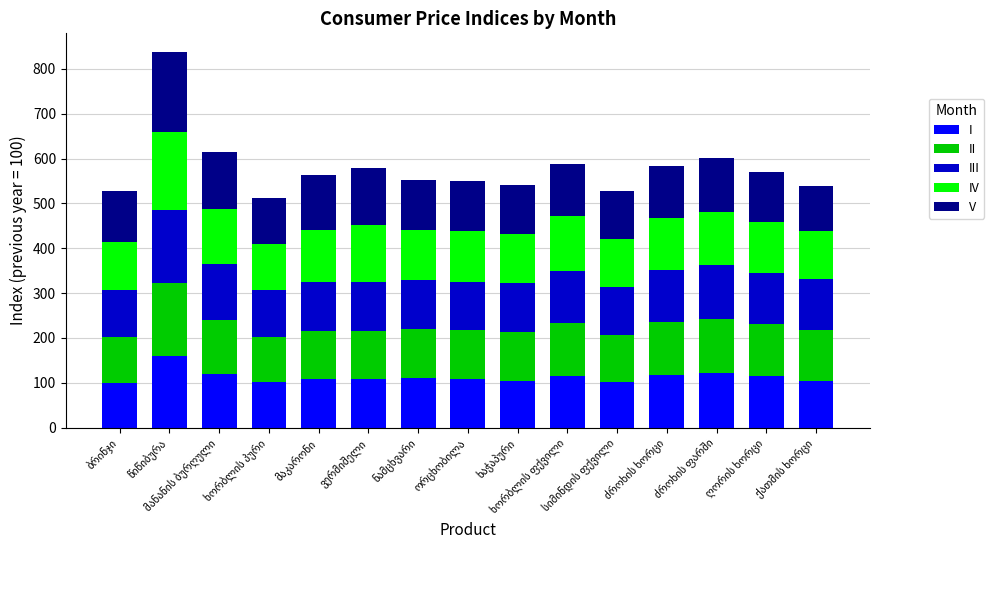

How many categories are shown in the chart?

15